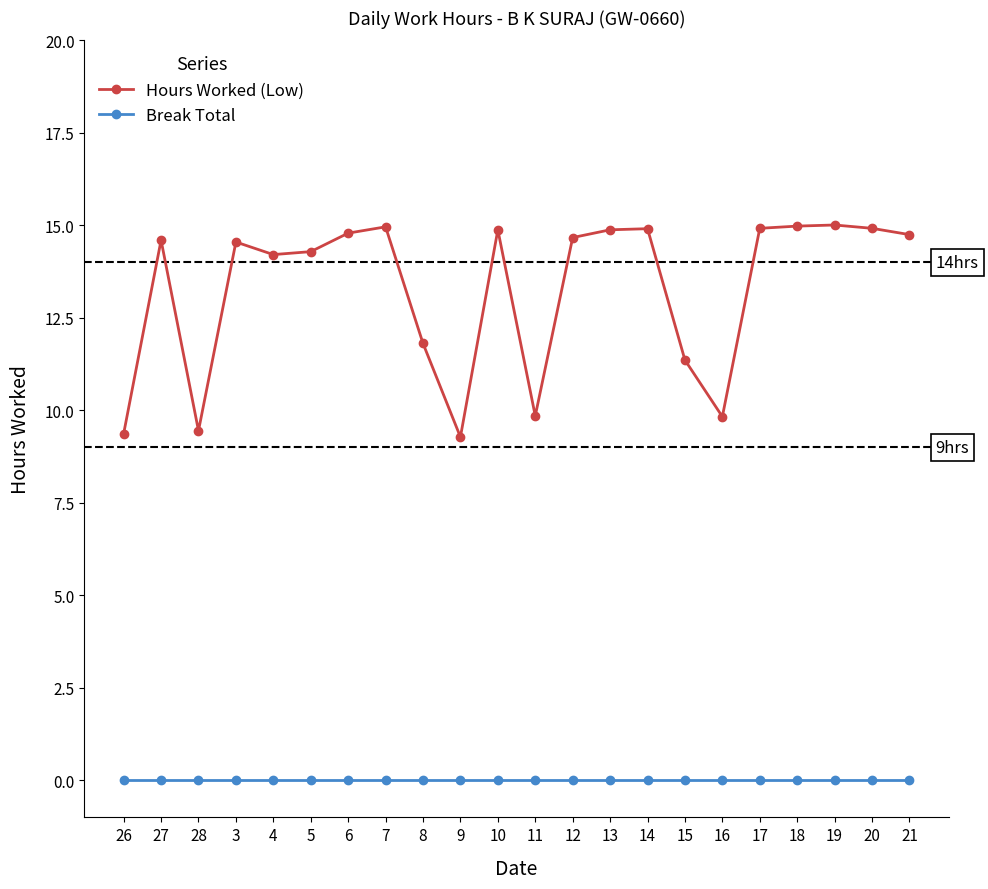

List the series in order of their overall mean, highest first.

Hours Worked (Low), Break Total